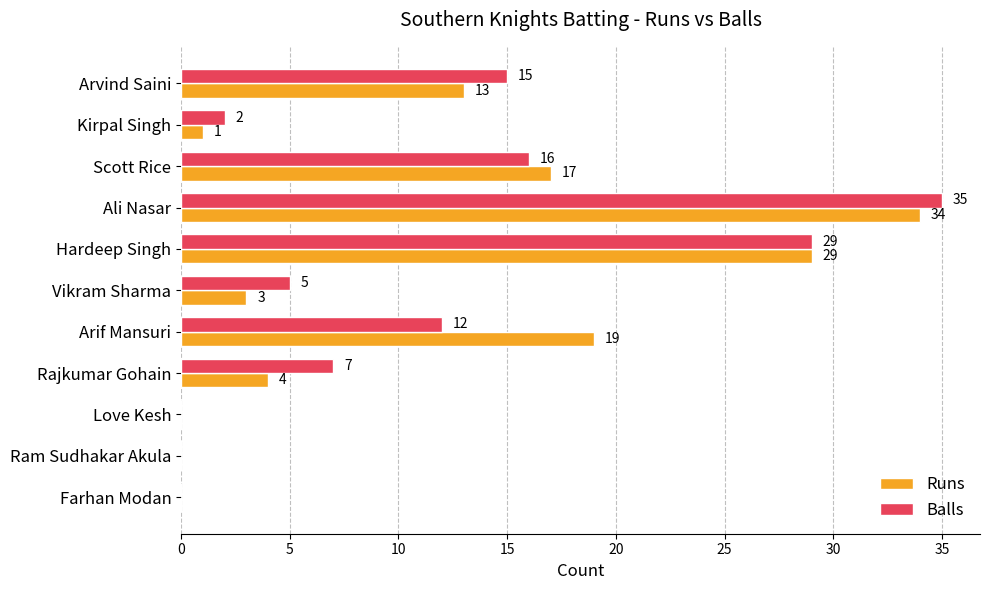

At which category is the sum across all series the highest?

Ali Nasar